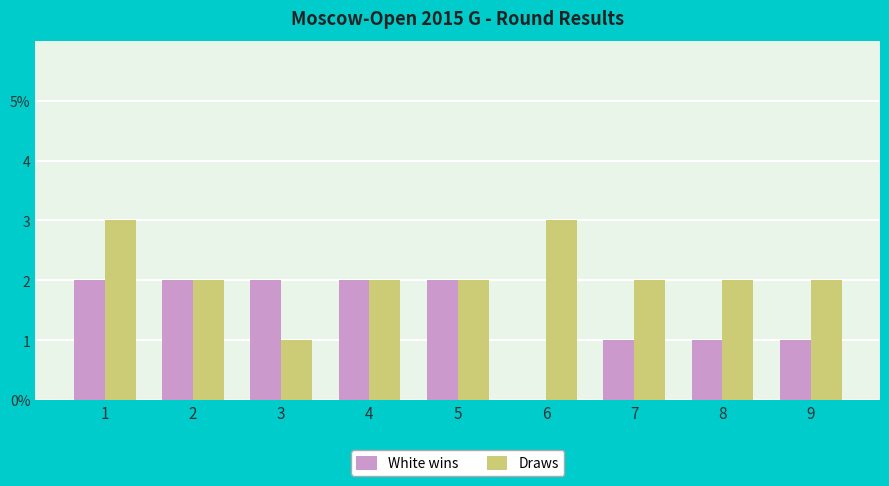

How many White wins values are between 1 and 2?

8